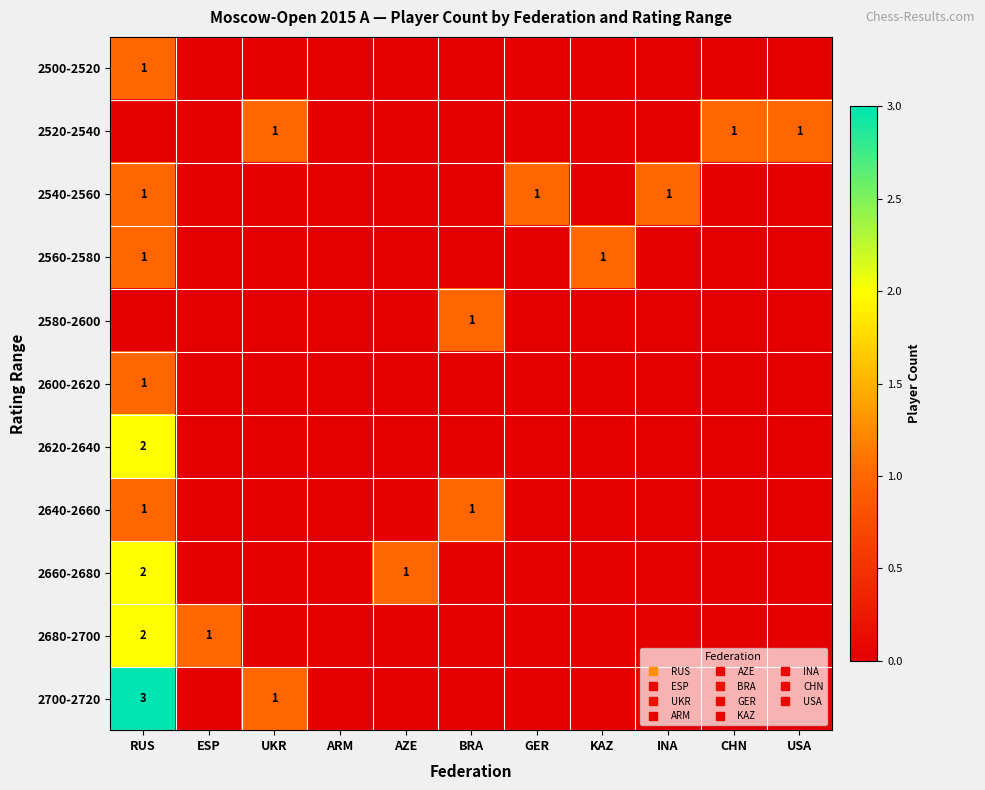

Which series has the largest range (max minus min)?

2700-2720